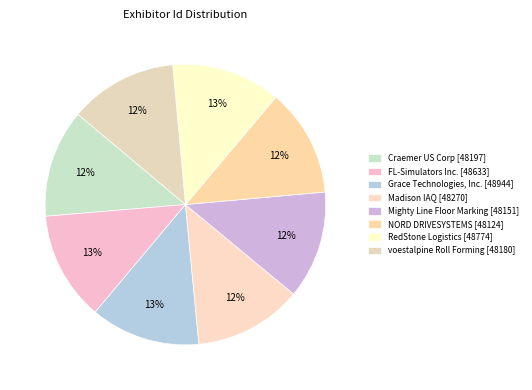

Which category has the smallest portion of the pie?

NORD DRIVESYSTEMS